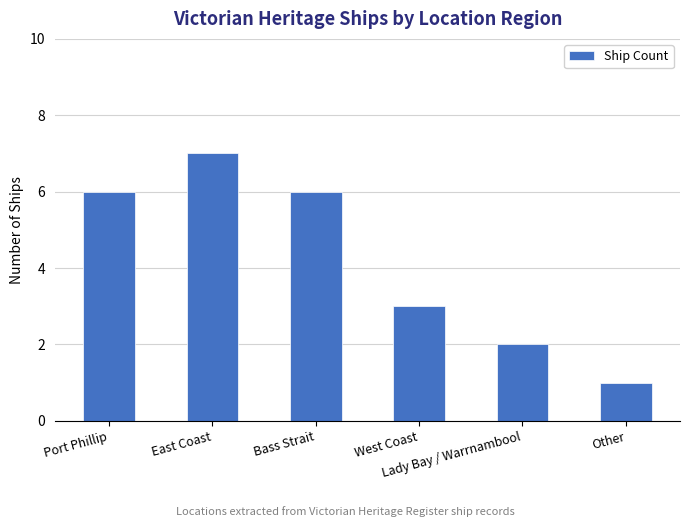

What is the smallest value displayed?

1